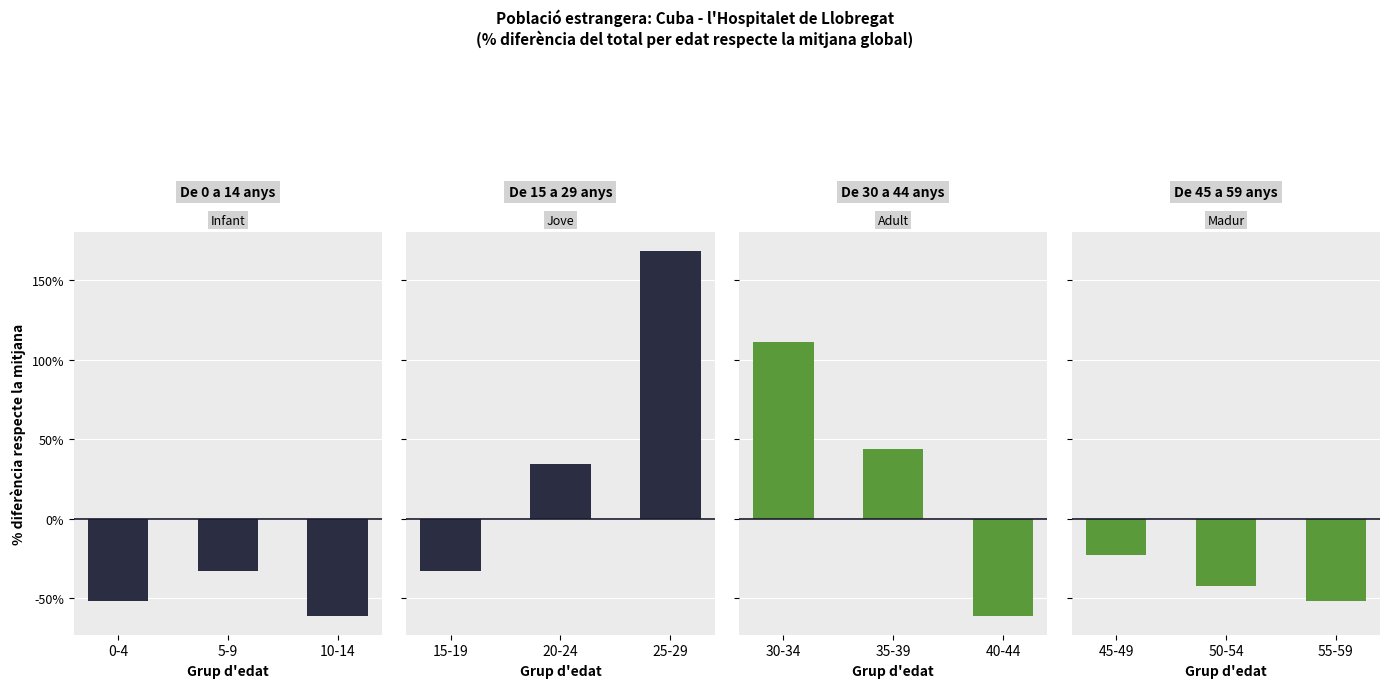

Rank the series at 0-4 from highest to lowest value.

Adult, Madur, Jove, Infant